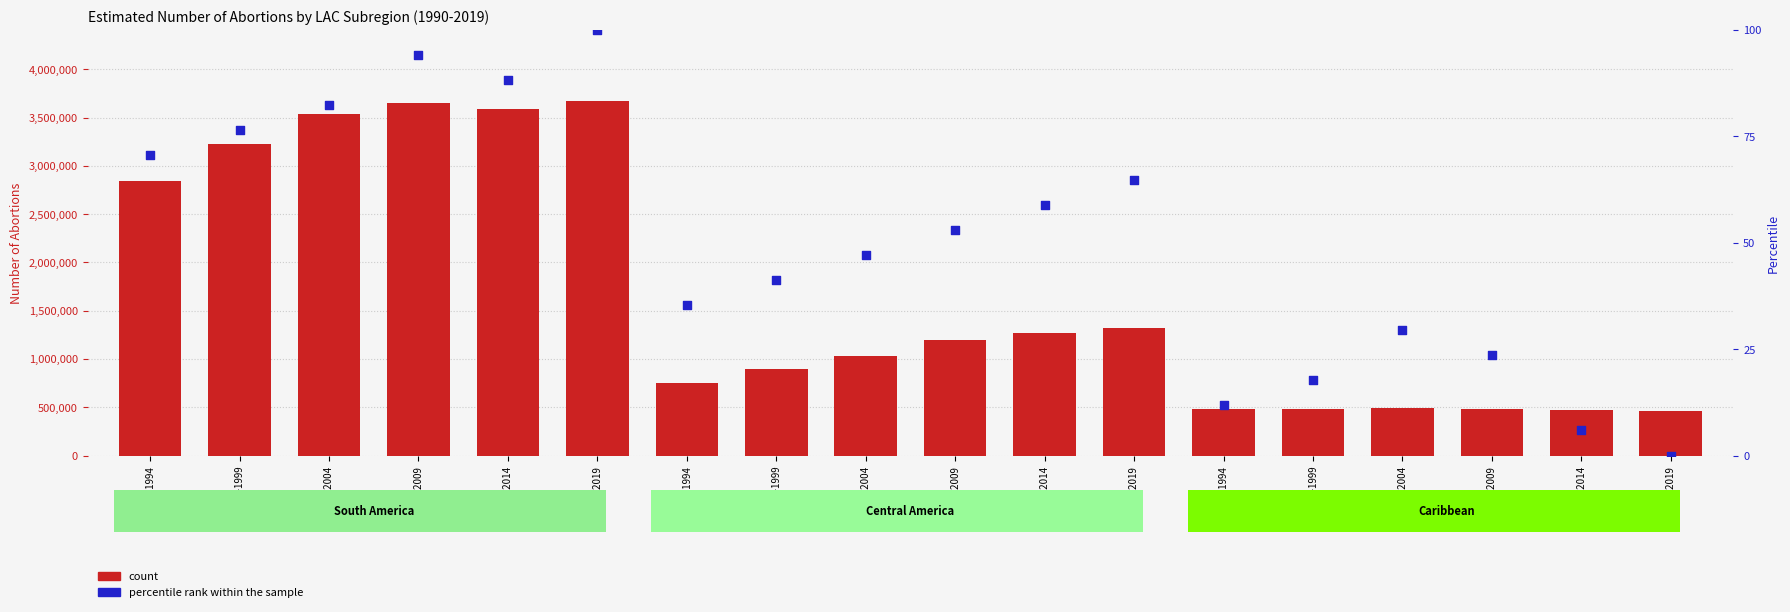

At how many categories does at least one series exceed 3172878?

5